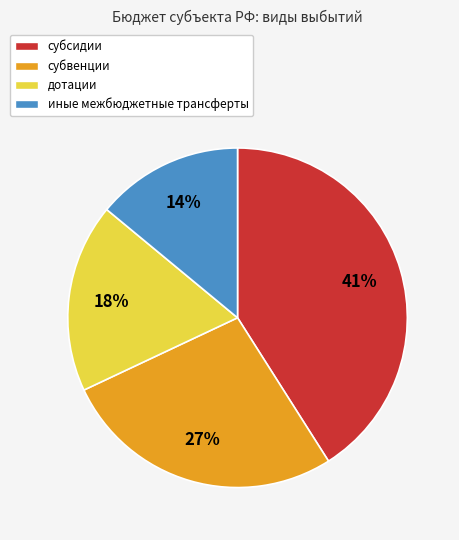

Is the sum of дотации and субсидии greater than half?

Yes